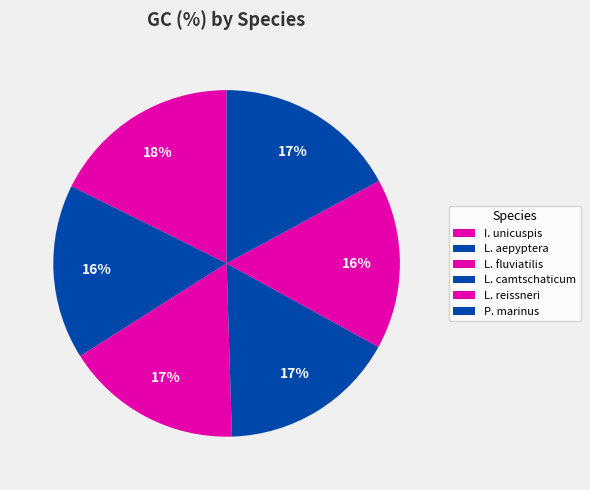

Which category has the smallest portion of the pie?

Lethenteron reissneri